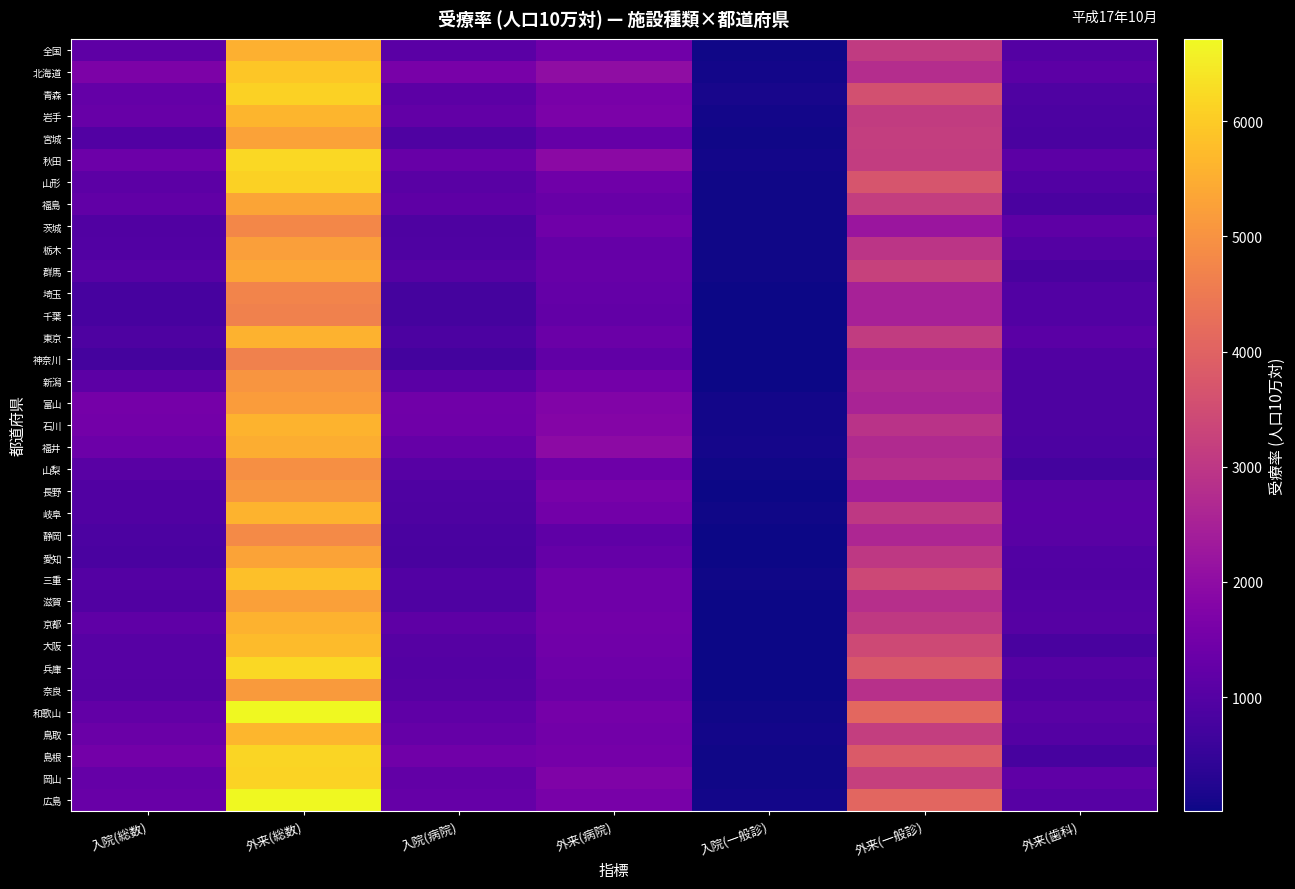

What is the total value across all series at 入院(病院)?

37668